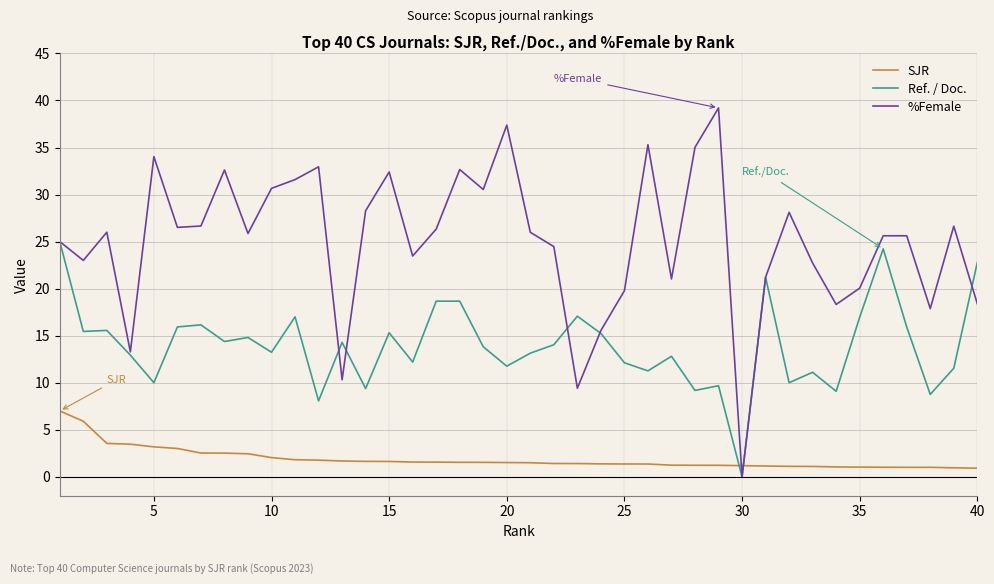

Which series has the largest range (max minus min)?

%Female